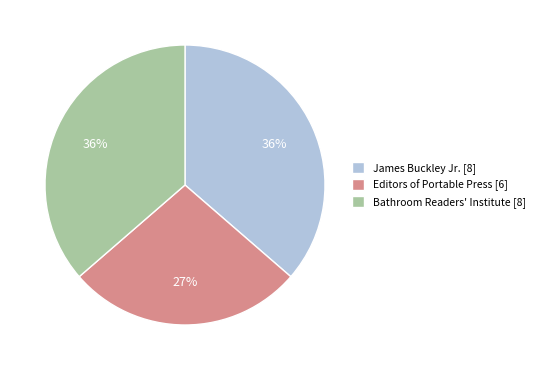

To the nearest percent, what is the difference between the James Buckley Jr. [8] and Editors of Portable Press [6] slice percentages?

9%